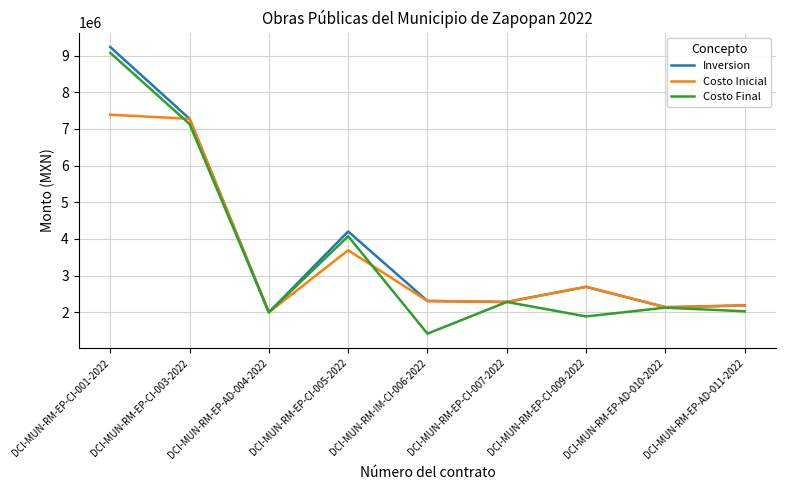

Is the value of Costo Final at DCI-MUN-RM-EP-CI-003-2022 greater than the value of Inversion at DCI-MUN-RM-EP-CI-001-2022?

No